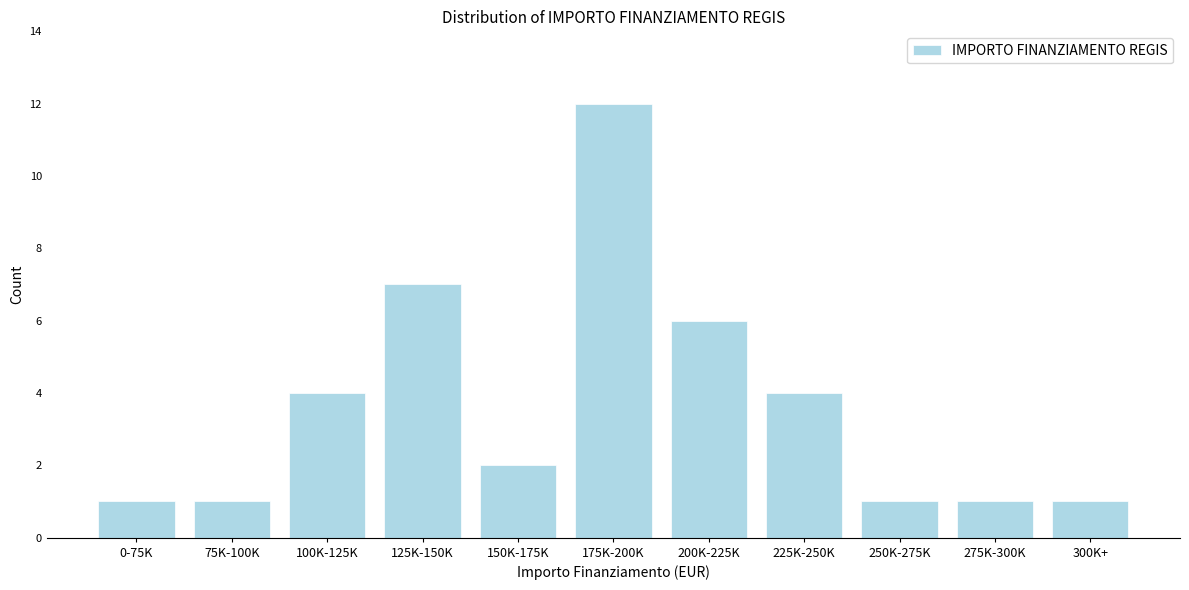

Reading right to left, what are all the values shown in this chart?

1	1	1	4	6	12	2	7	4	1	1